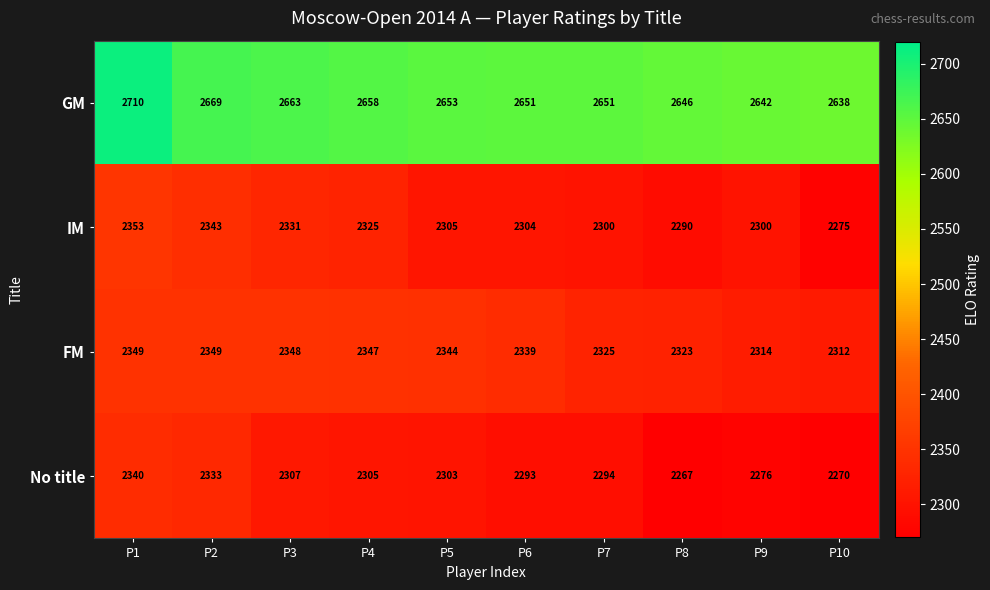

Which category has the lowest value in the FM series?

P10